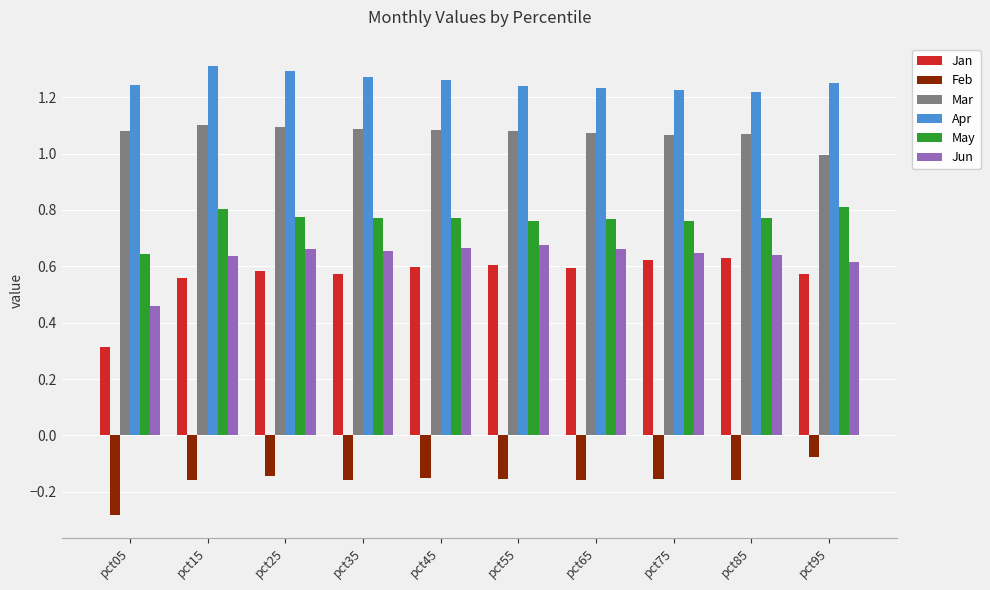

Count the Jun values in the range 0 to 1.

10